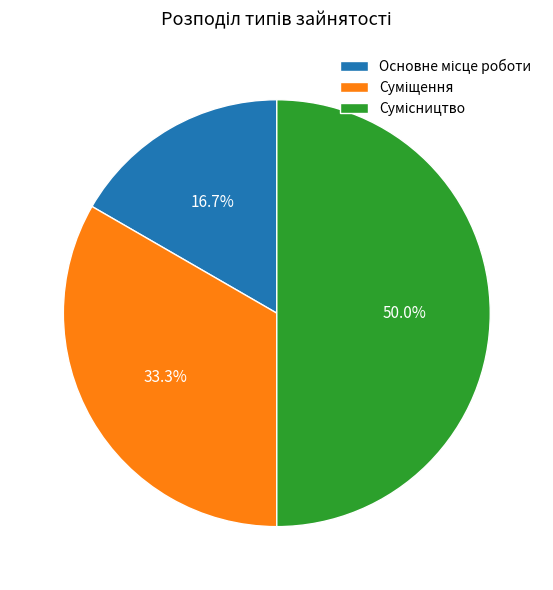

Does Основне місце роботи represent more than half of the total?

No